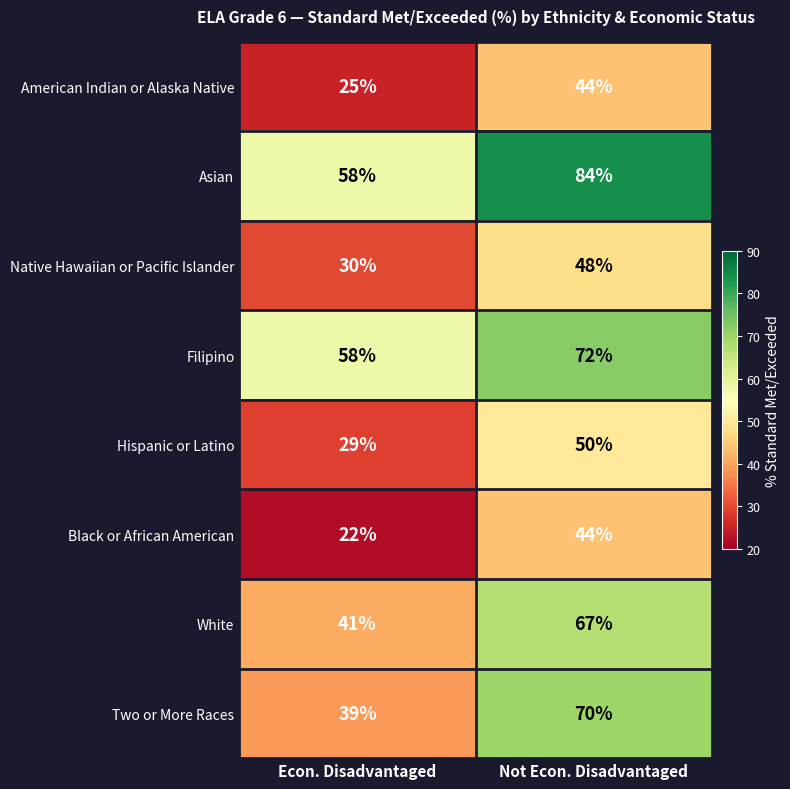

At how many categories does at least one series exceed 25?

2